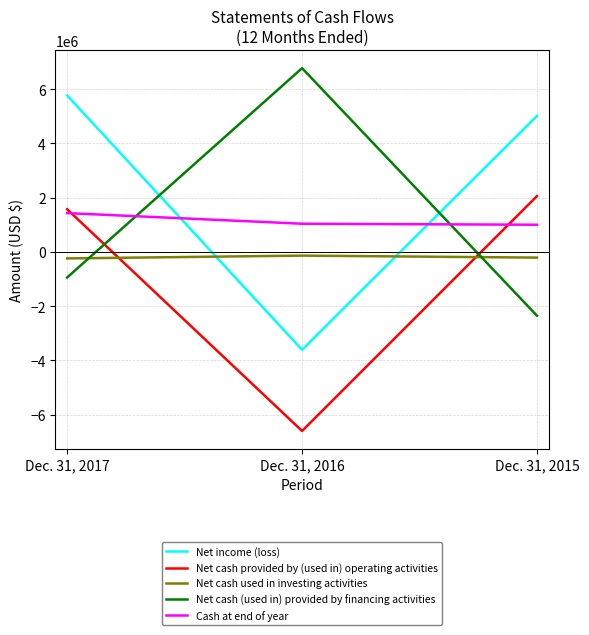

Rank the categories by Cash at end of year value from lowest to highest.

Dec. 31, 2015, Dec. 31, 2016, Dec. 31, 2017